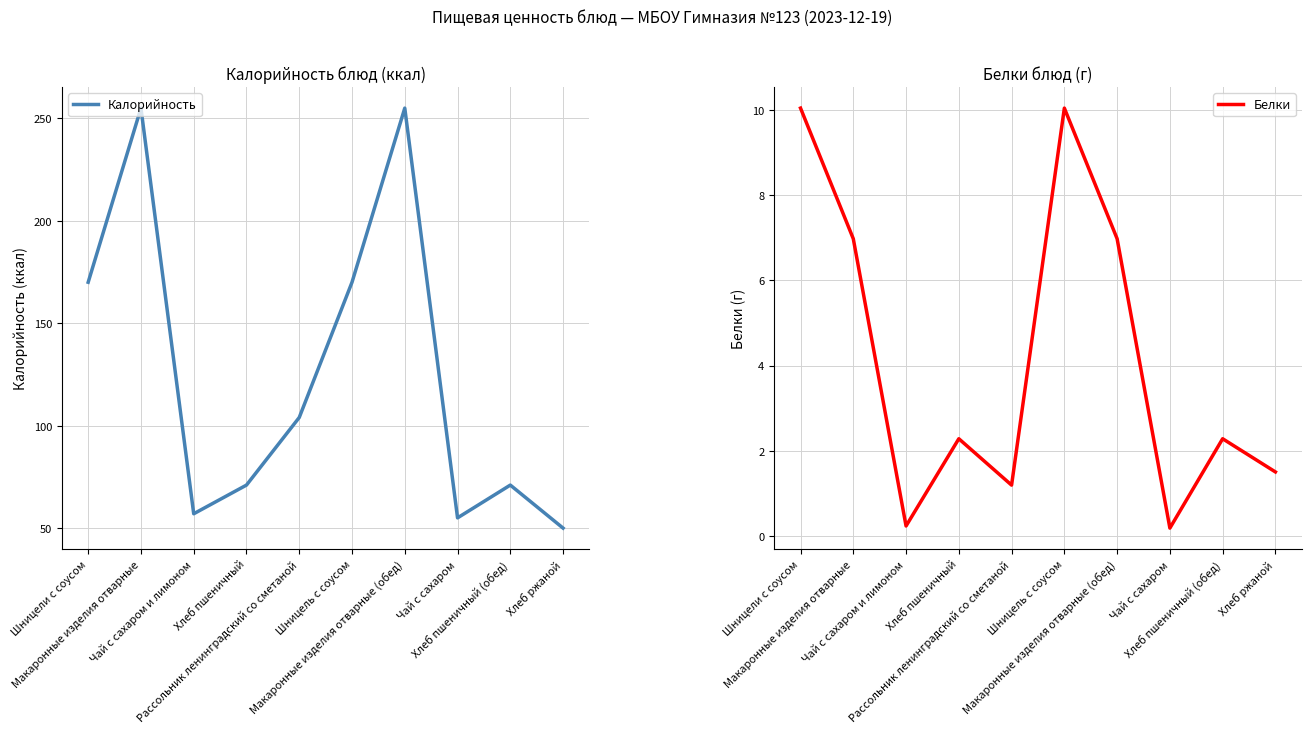

Which category has the highest value in the Белки series?

Шницели с соусом